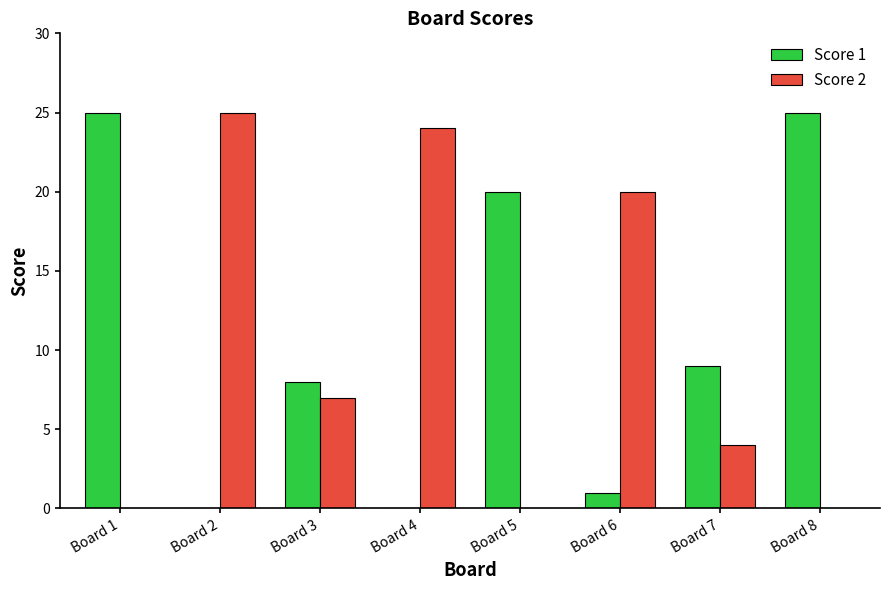

Is the value of Score 1 at Board 3 greater than the value of Score 2 at Board 3?

Yes